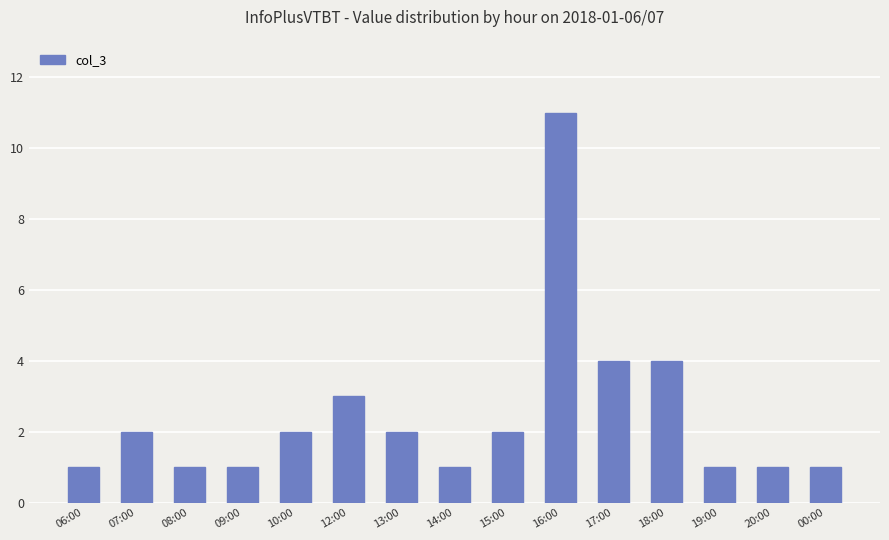

What is the sum of all values?

37